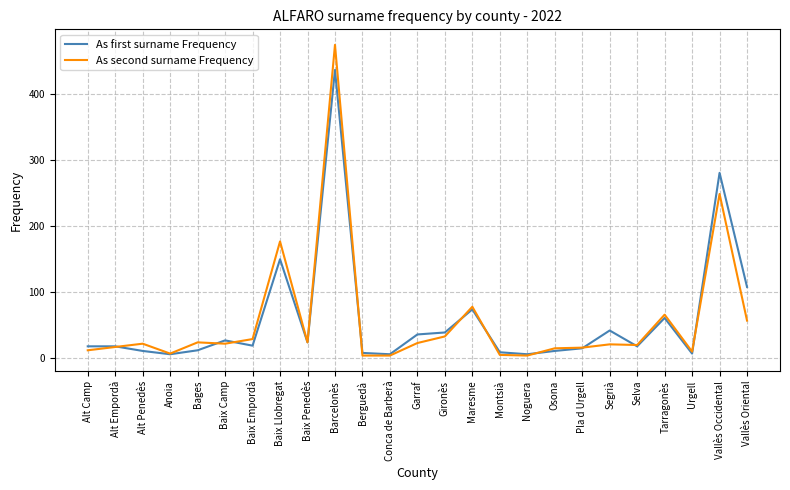

What is the sum of the As second surname Frequency values at Conca de Barberà and Pla d Urgell?

20